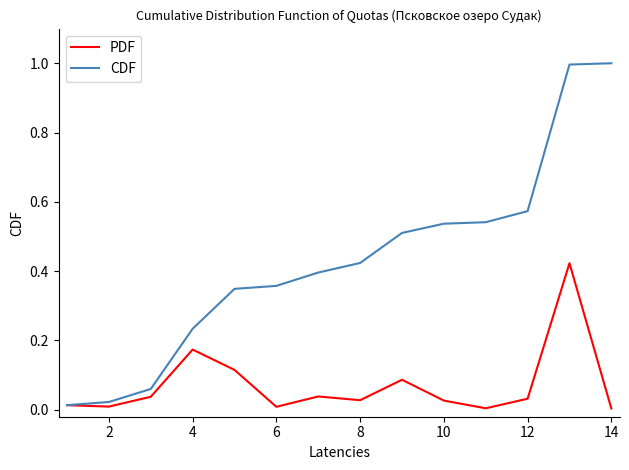

Which series has the widest spread of values?

CDF